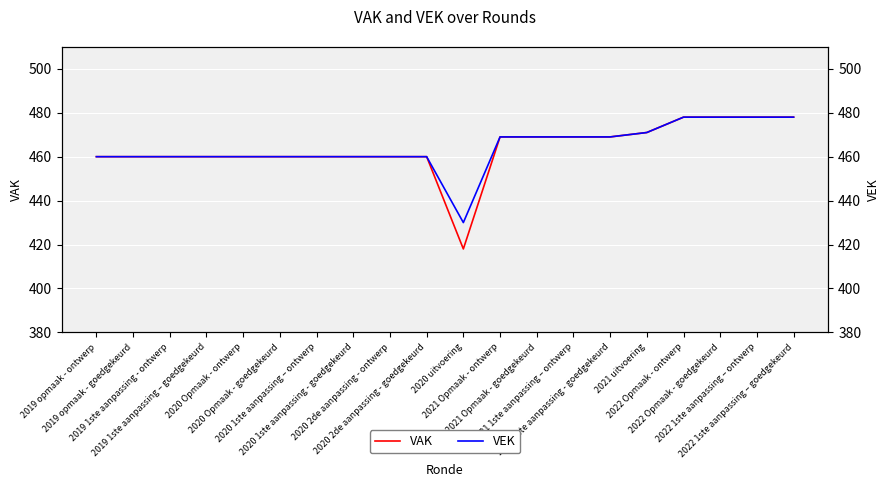

True or false: VAK has more than 1 interior local peaks.

False